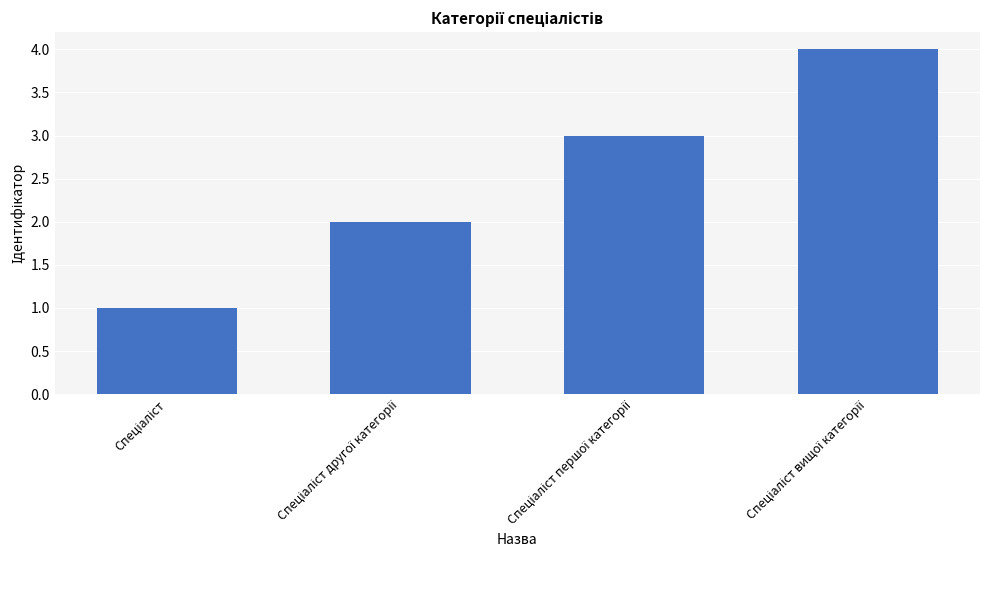

What is the difference between the maximum and minimum values?

3